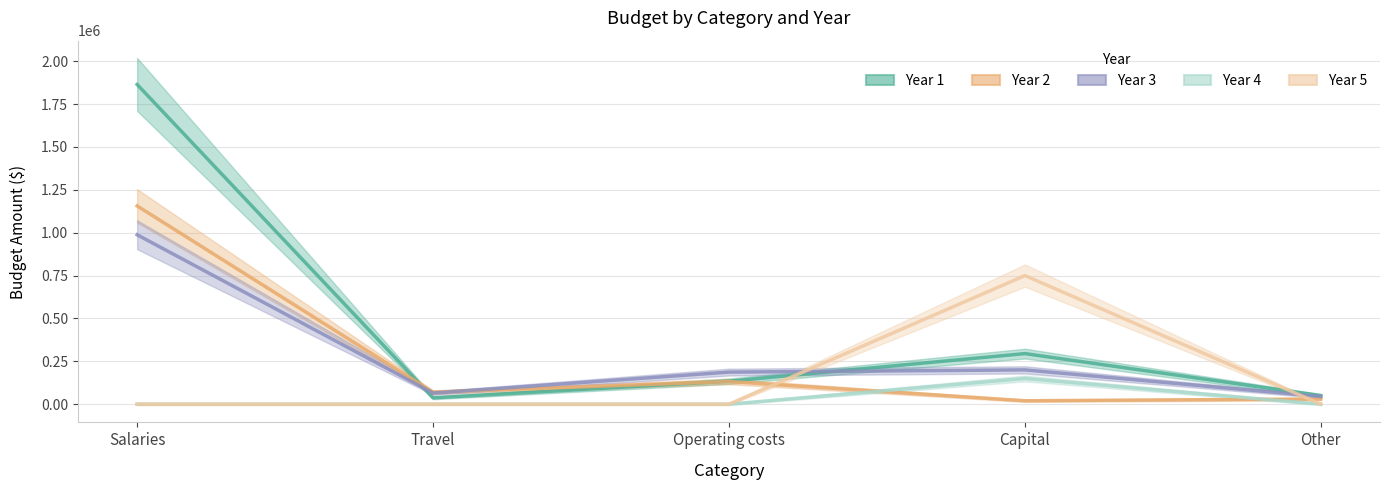

What is the label of the 2nd point from the left?

Travel